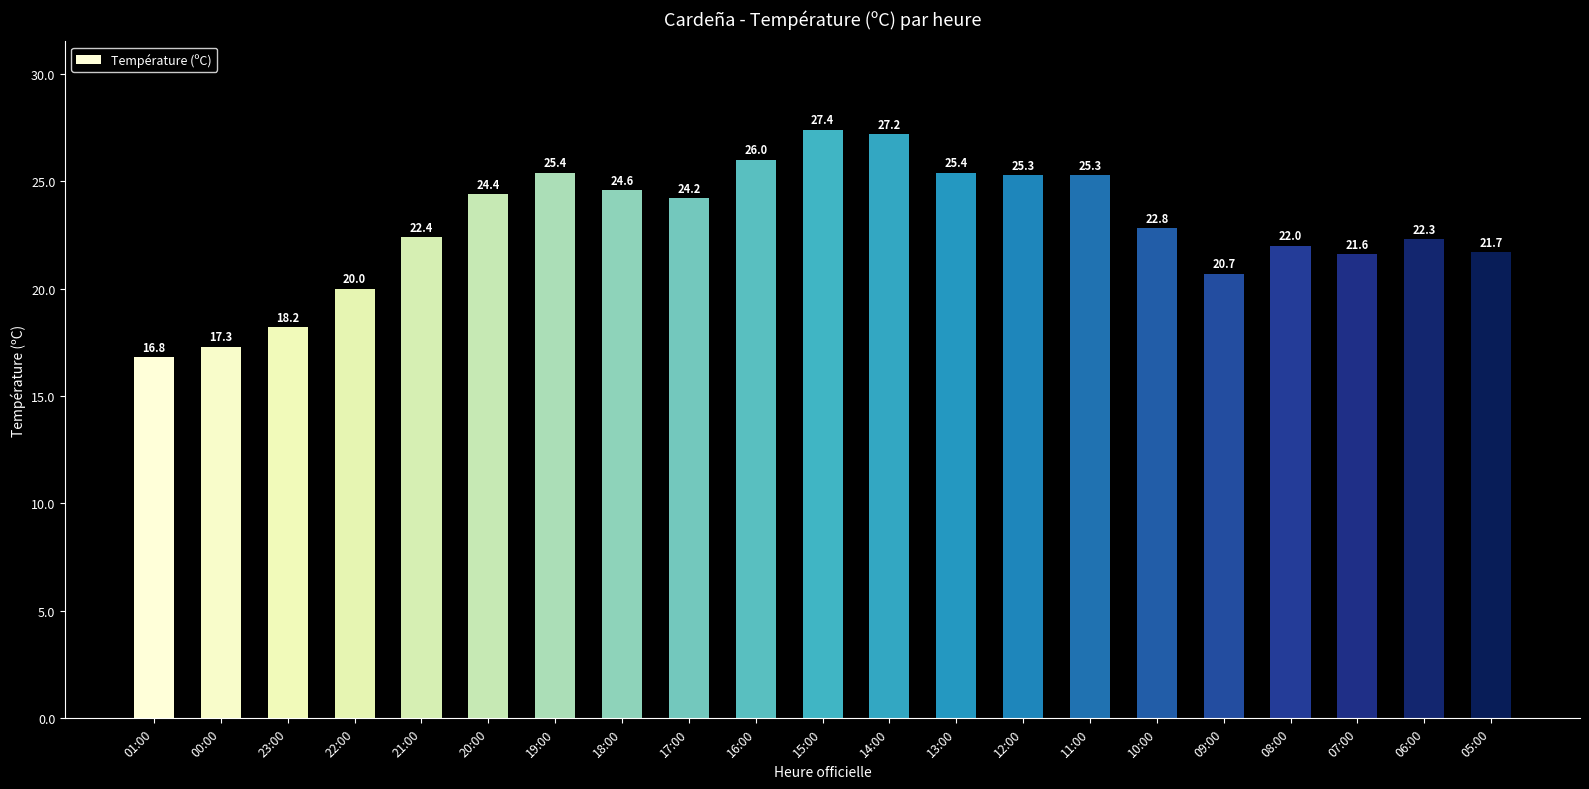

Approximately how many times larger is the value at 01:00 compared to 07:00?

0.8